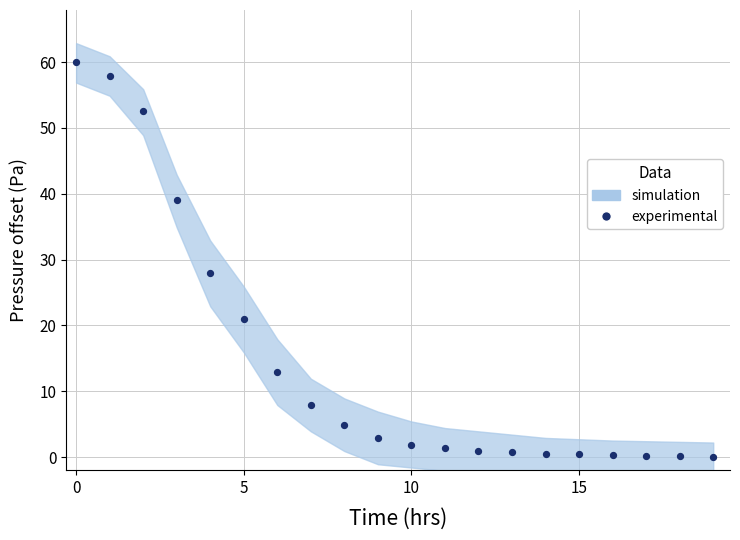

What Y value in the scatter plot is closest to 30?

27.9